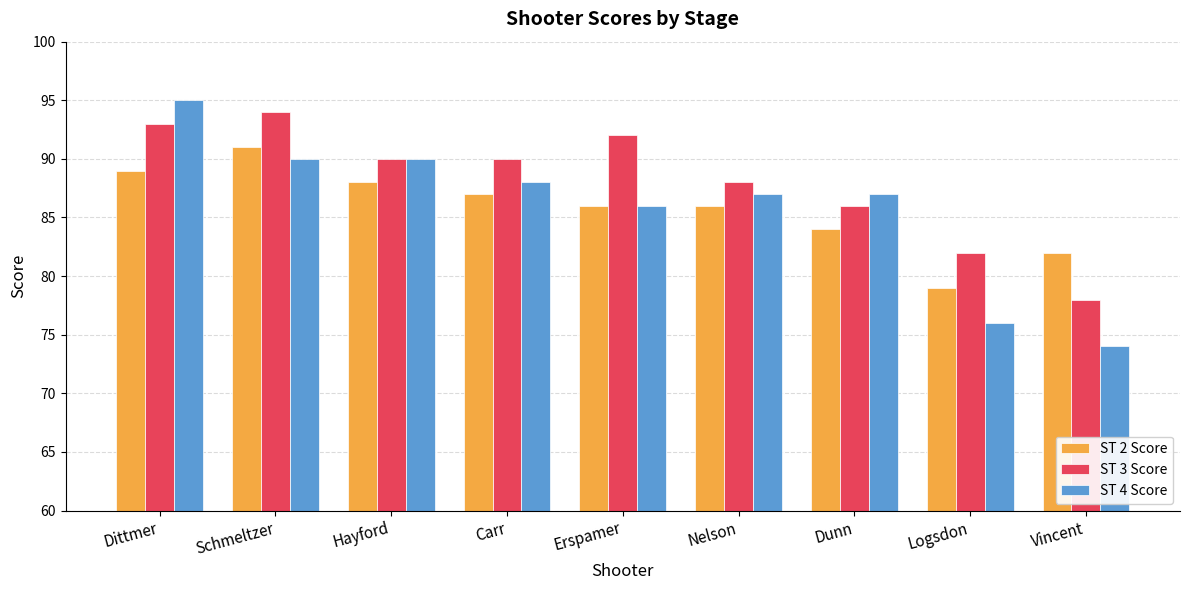

Is the value of ST 4 Score at Nelson greater than the value of ST 2 Score at Dunn?

Yes